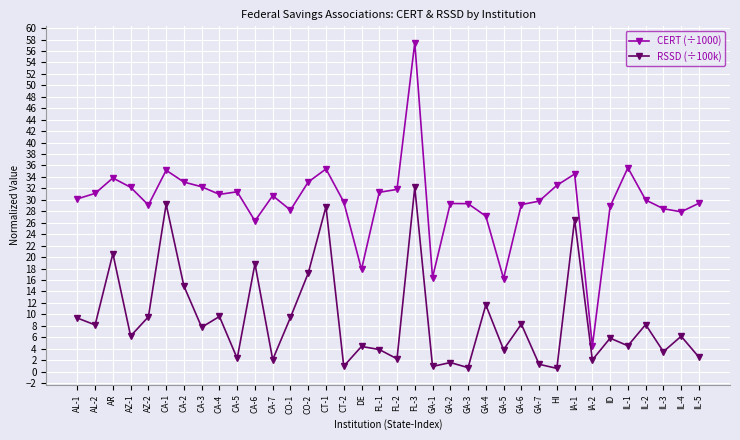

True or false: RSSD (÷100k) has more than 2 points higher than both neighbors.

True